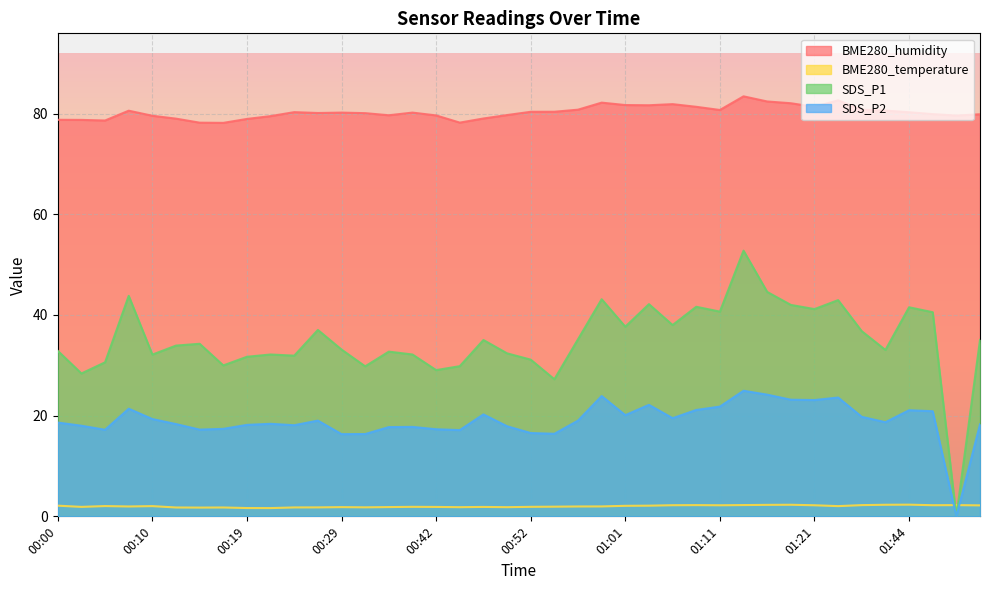

Which has a higher value, 00:07 or 01:51?

00:07